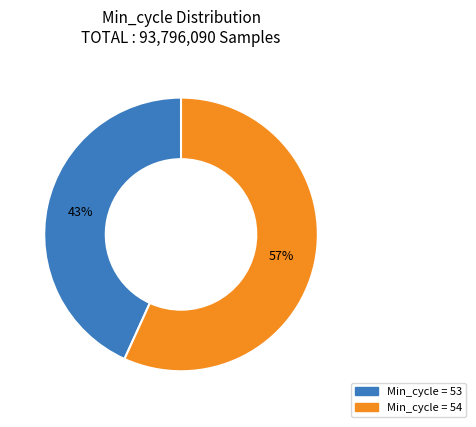

Count the number of slices in the pie.

2